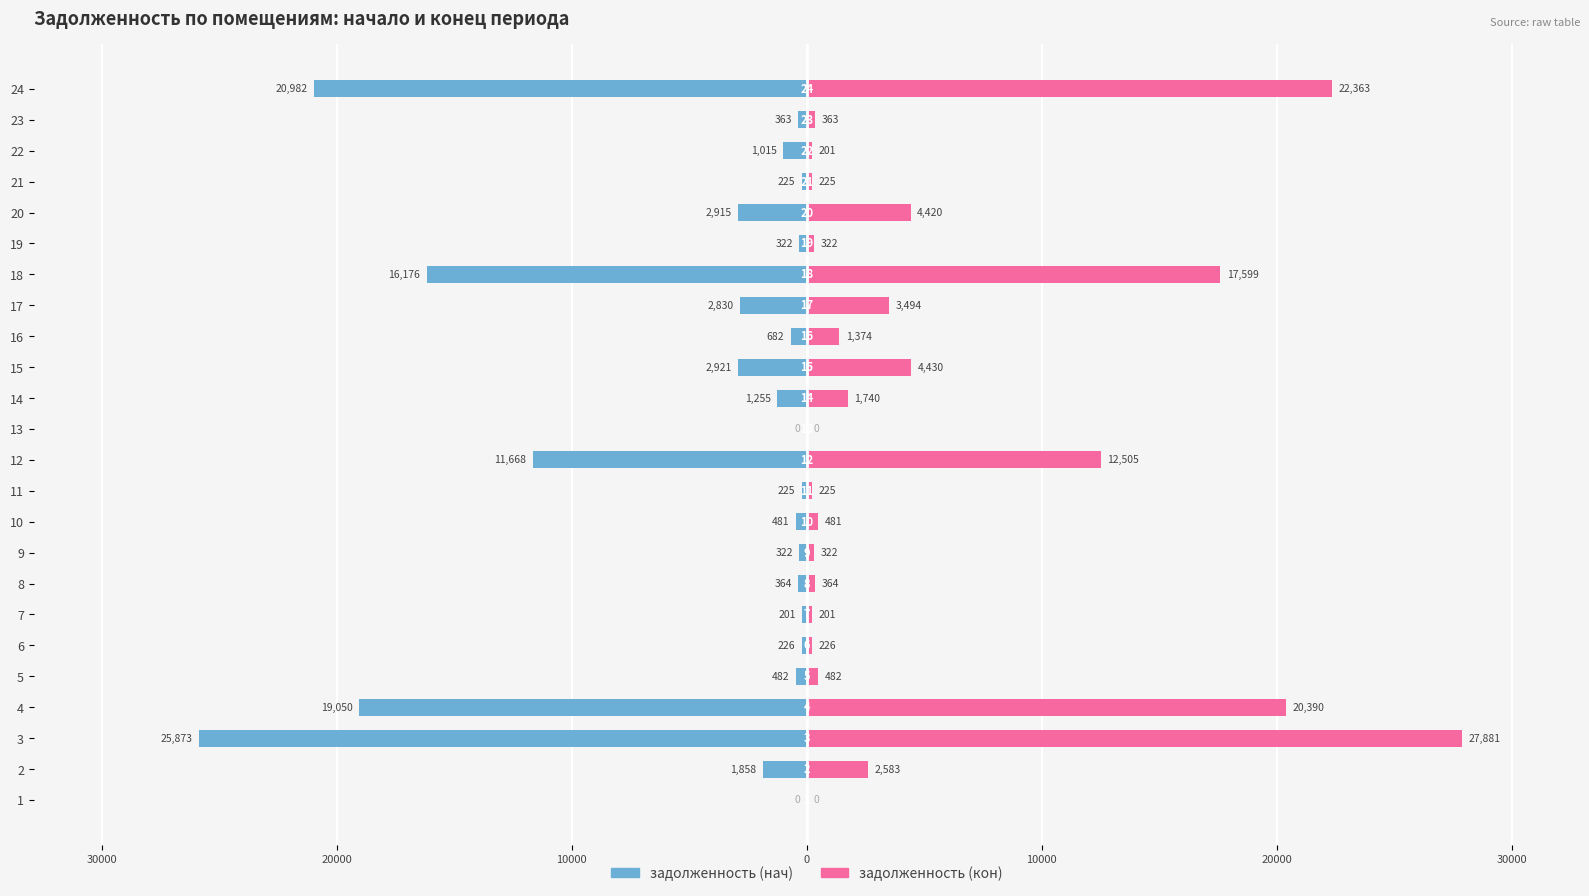

Reading left to right, list all the values displayed in this chart.

задолженность (нач): 0.0	-1857.7	-25872.6	-19049.7	-482.3	-225.8	-200.9	-363.6	-322.2	-480.7	-225.2	-11667.5	0.0	-1254.7	-2921.3	-682.0	-2829.8	-16176.2	-322.2	-2914.9	-224.7	-1014.6	-362.5	-20982.2
задолженность (кон): 0.0	2583.1	27881.5	20389.9	482.3	225.8	200.9	363.6	322.2	480.7	225.2	12505.1	0.0	1739.7	4430.0	1373.7	3493.9	17598.6	322.2	4420.2	224.7	201.4	362.5	22363.1